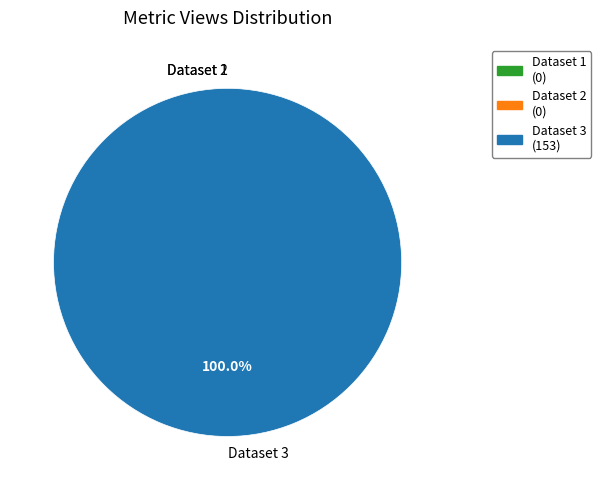

To the nearest percent, what is the difference between the 605228a0454ae3b9cc36bf28 and 649bb049078190f897e7719e slice percentages?

100%